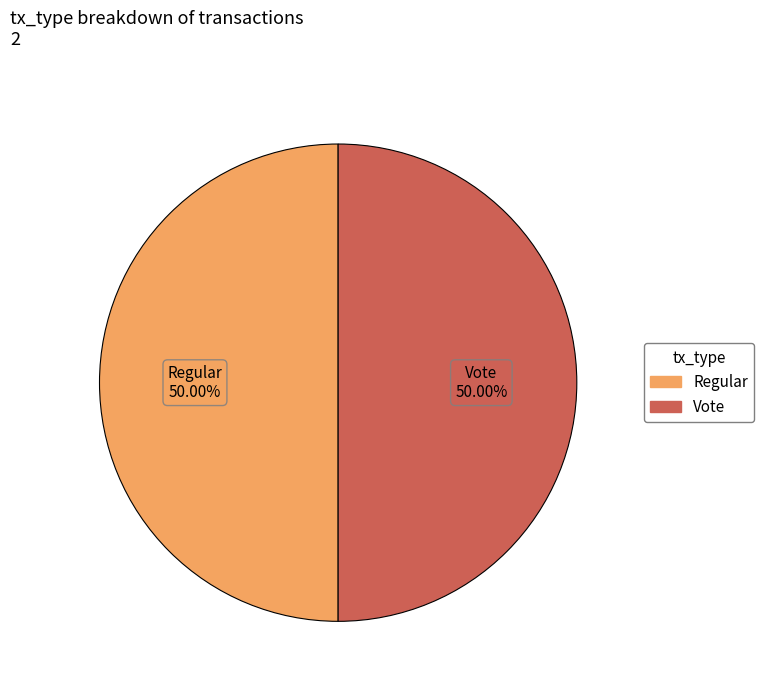

Do Vote and Regular together represent more than half of the pie?

Yes